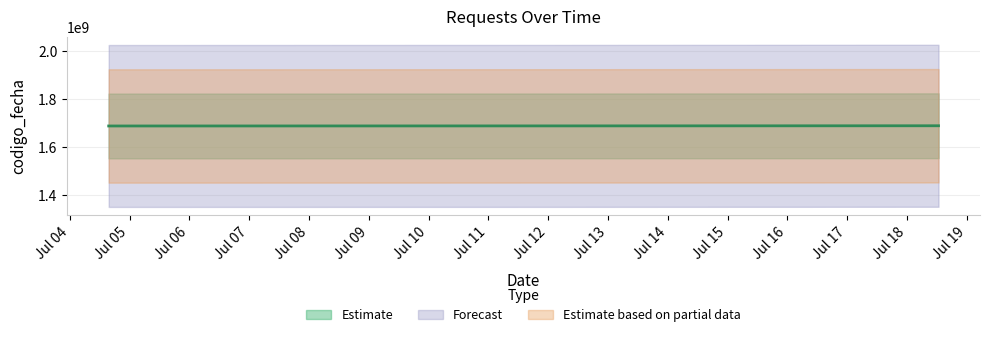

What is the label of the 3rd point from the right?

2023-07-18 12:36:27